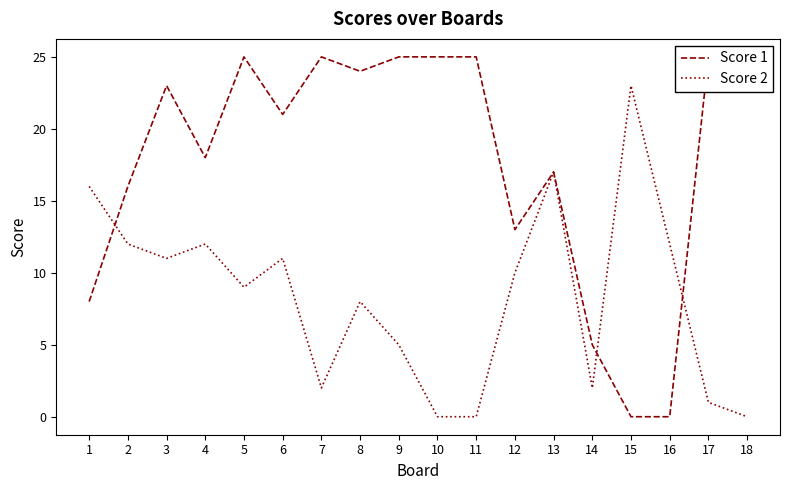

What is the sum of the Score 1 values at 9 and 18?

50